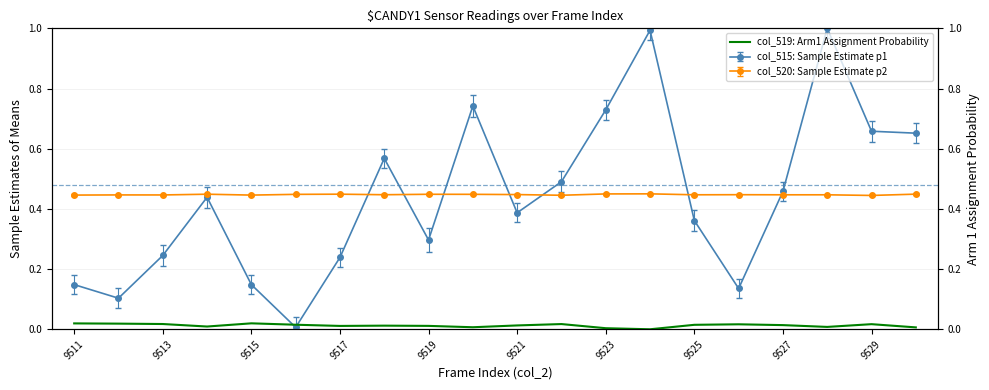

The value of col_520: Sample Estimate p2 at 9523 is 0.1. True or false?

False